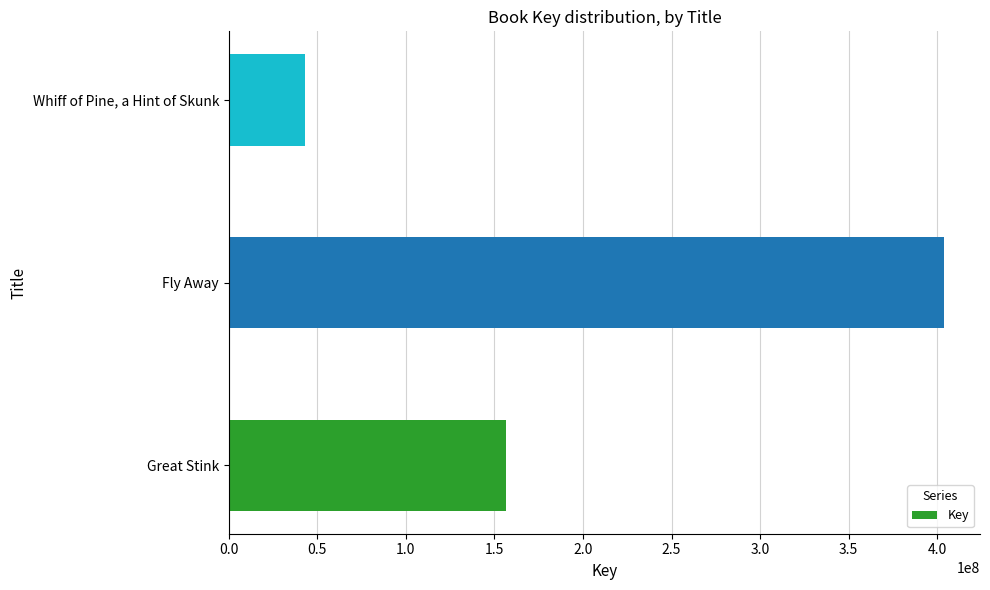

Which category has the highest value across all series?

Fly Away